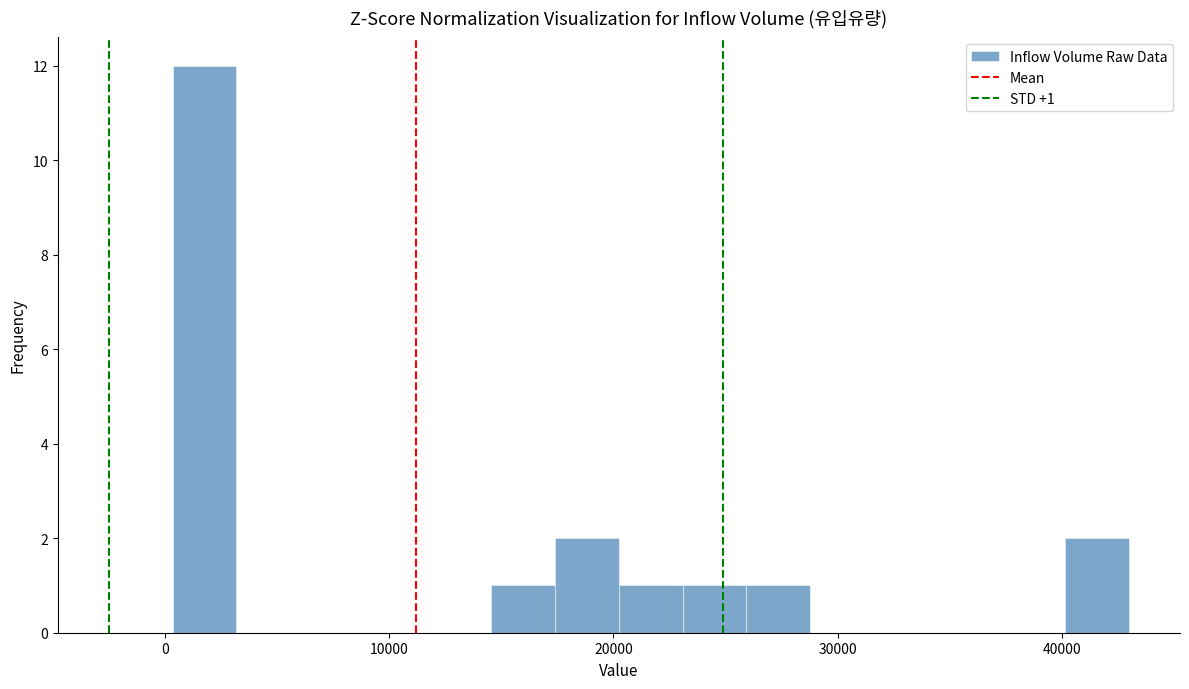

Around what value on the x-axis is the tallest bar? Give the approximate position of its centre, as read against the axis.

2000